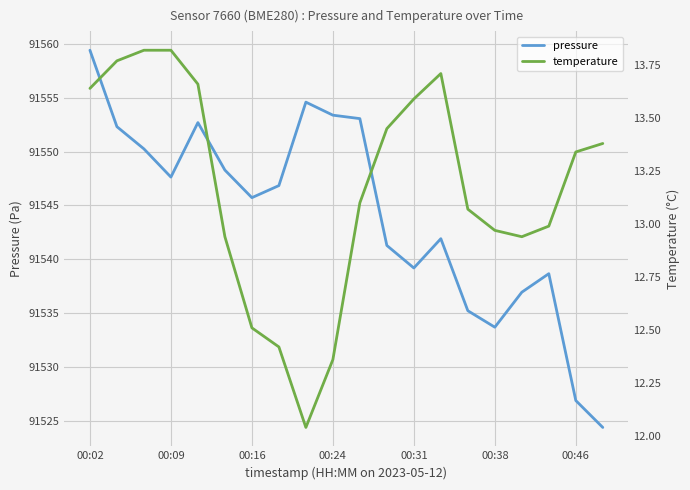

True or false: temperature and pressure intersect in this chart.

False